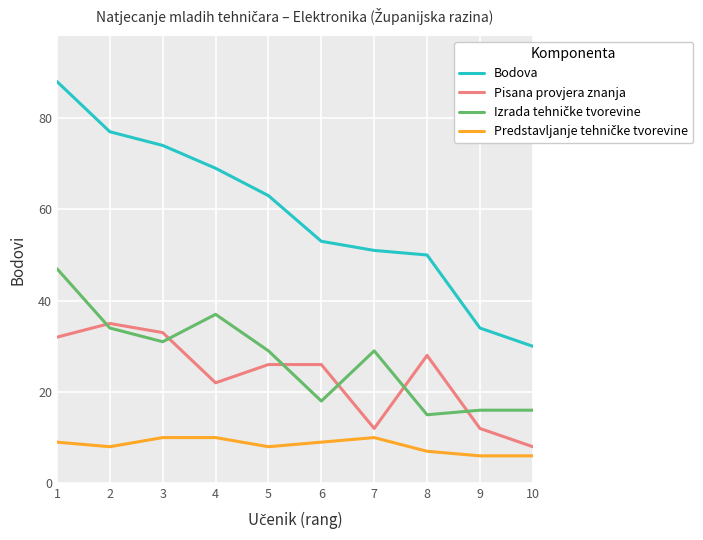

What is the maximum value shown in the chart?

88